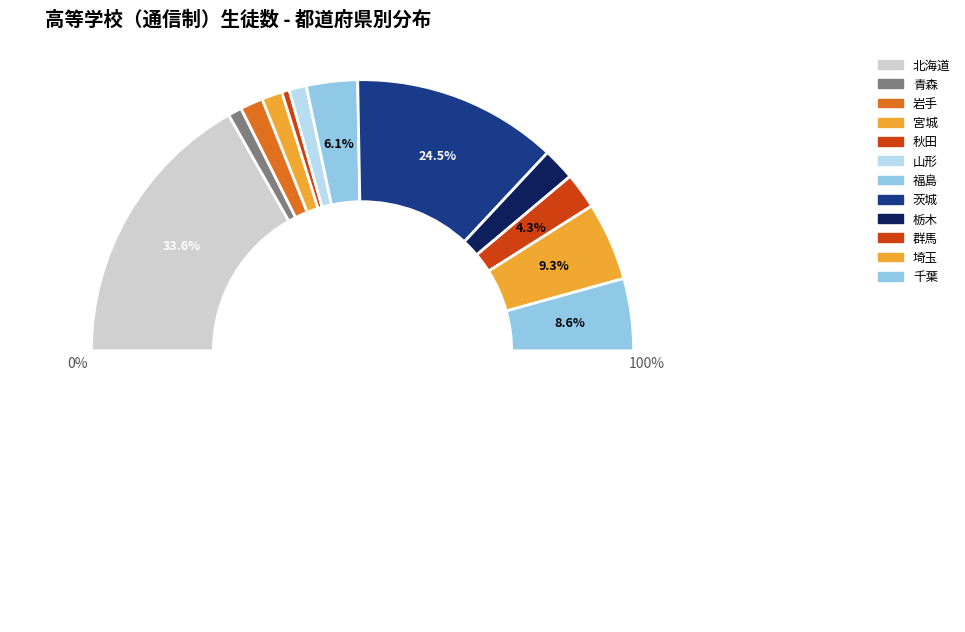

Is the sum of 千葉 and 青森 greater than half?

No